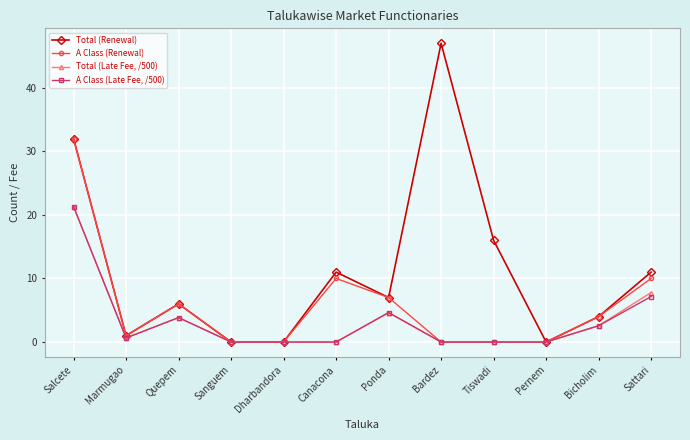

What is the label of the 5th point from the right?

Bardez